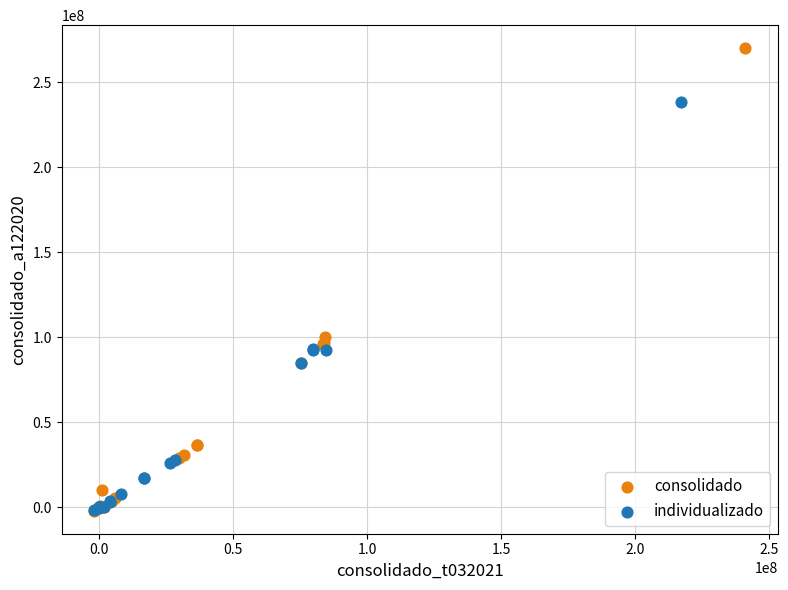

Which series has the widest spread of Y values?

consolidado